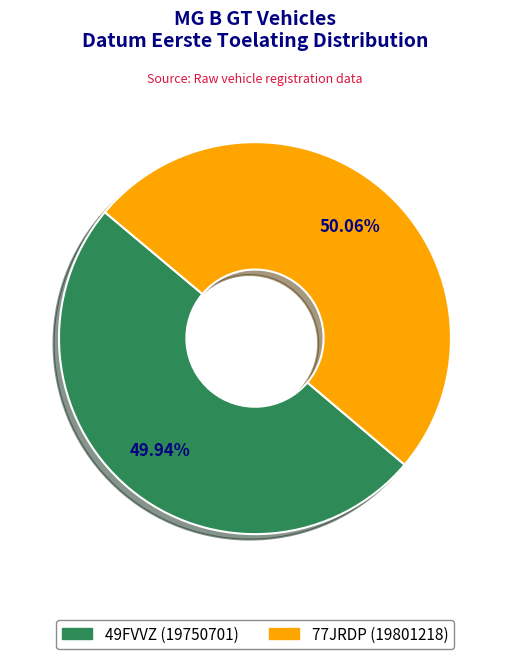

Is the sum of 77JRDP and 49FVVZ greater than half?

Yes